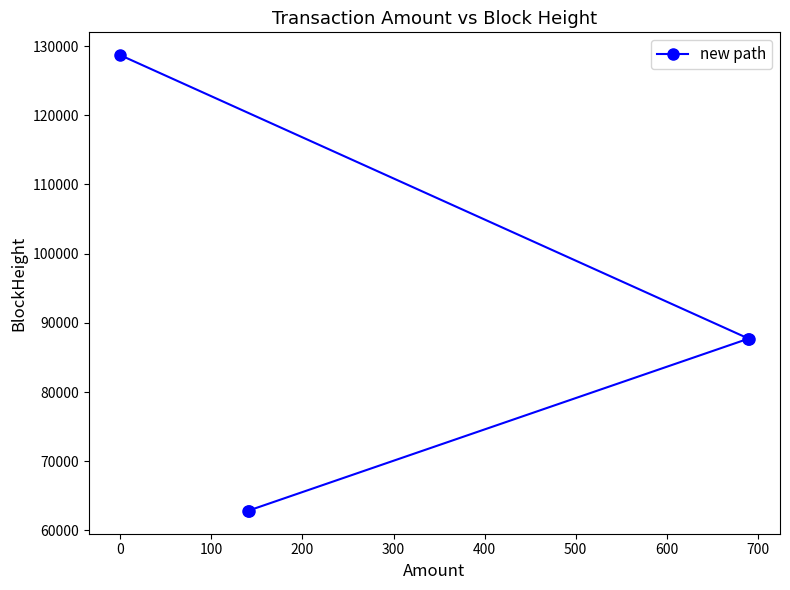

What is the average value?

85952